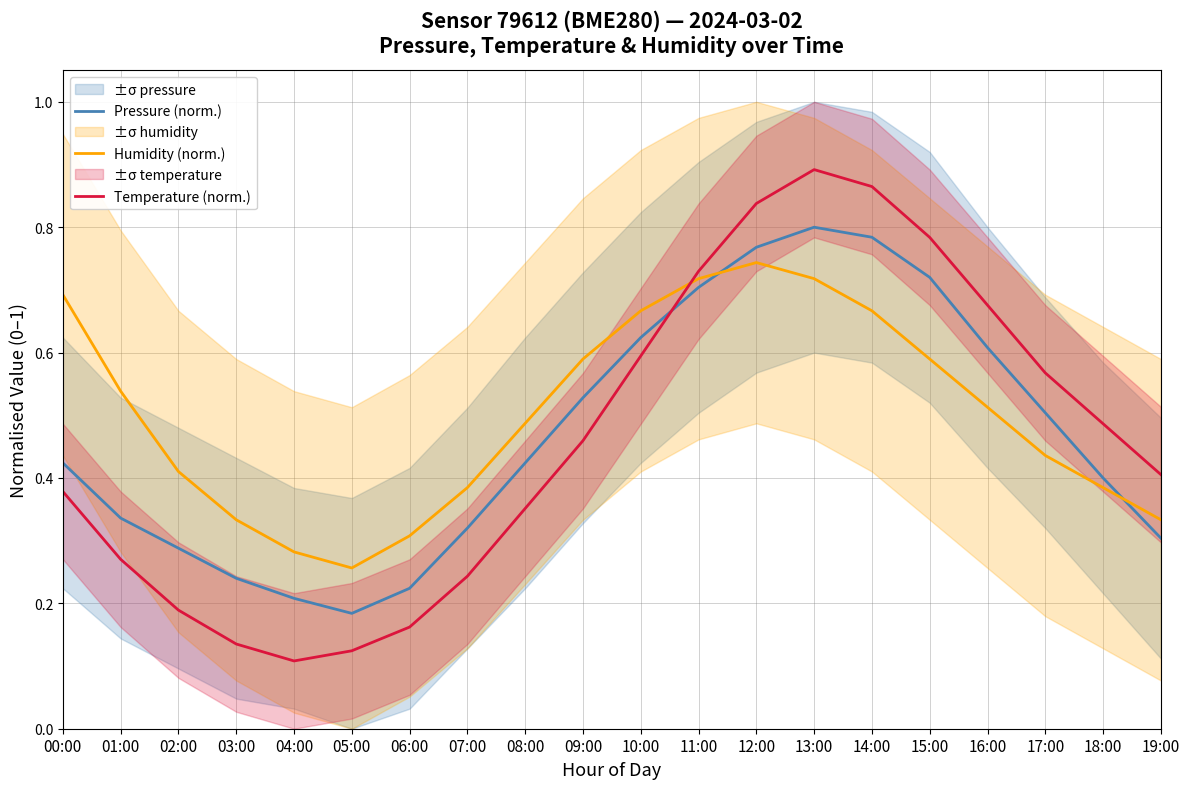

Is it true that Pressure (norm.) equals 0.9 at 09:00?

False